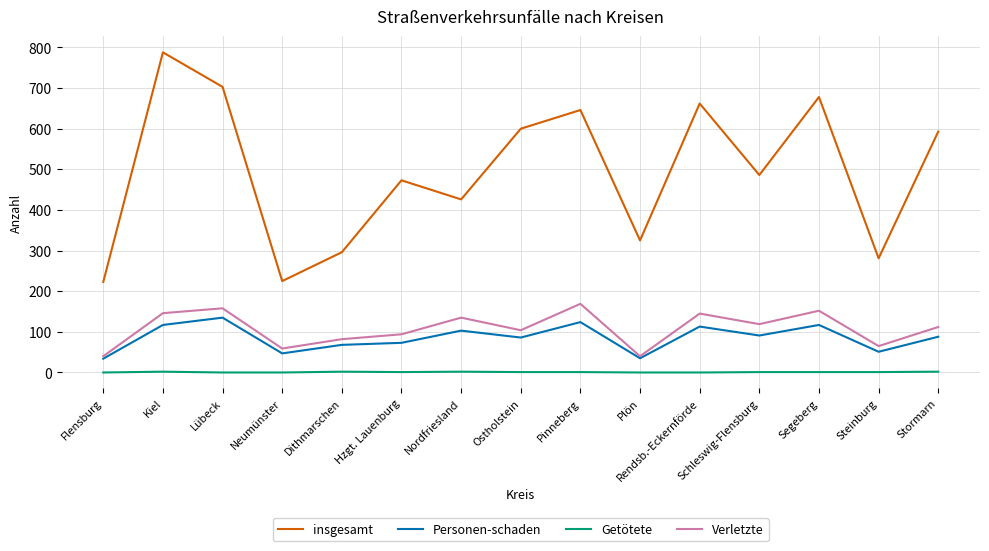

The value of Verletzte at Pinneberg is 287. True or false?

False